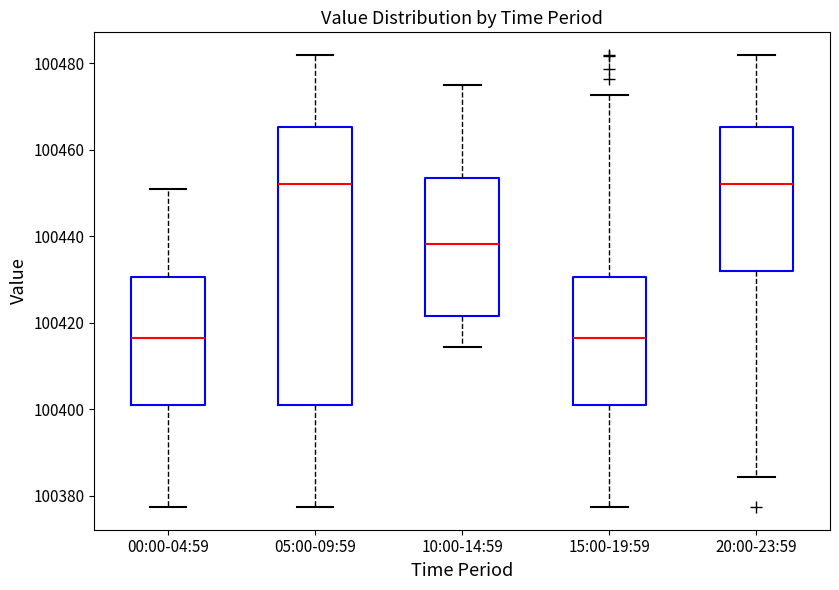

Which box is the tallest, from its lower edge to its upper edge?

05:00-09:59